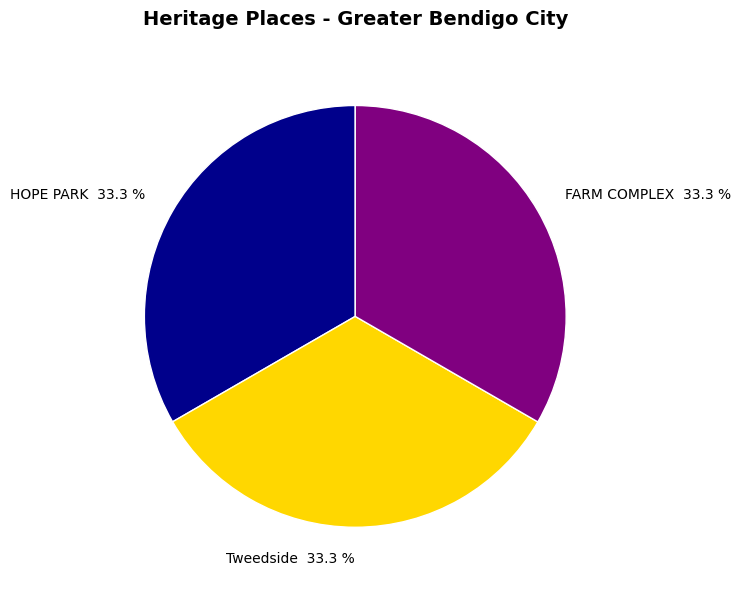

Count the number of slices in the pie.

3